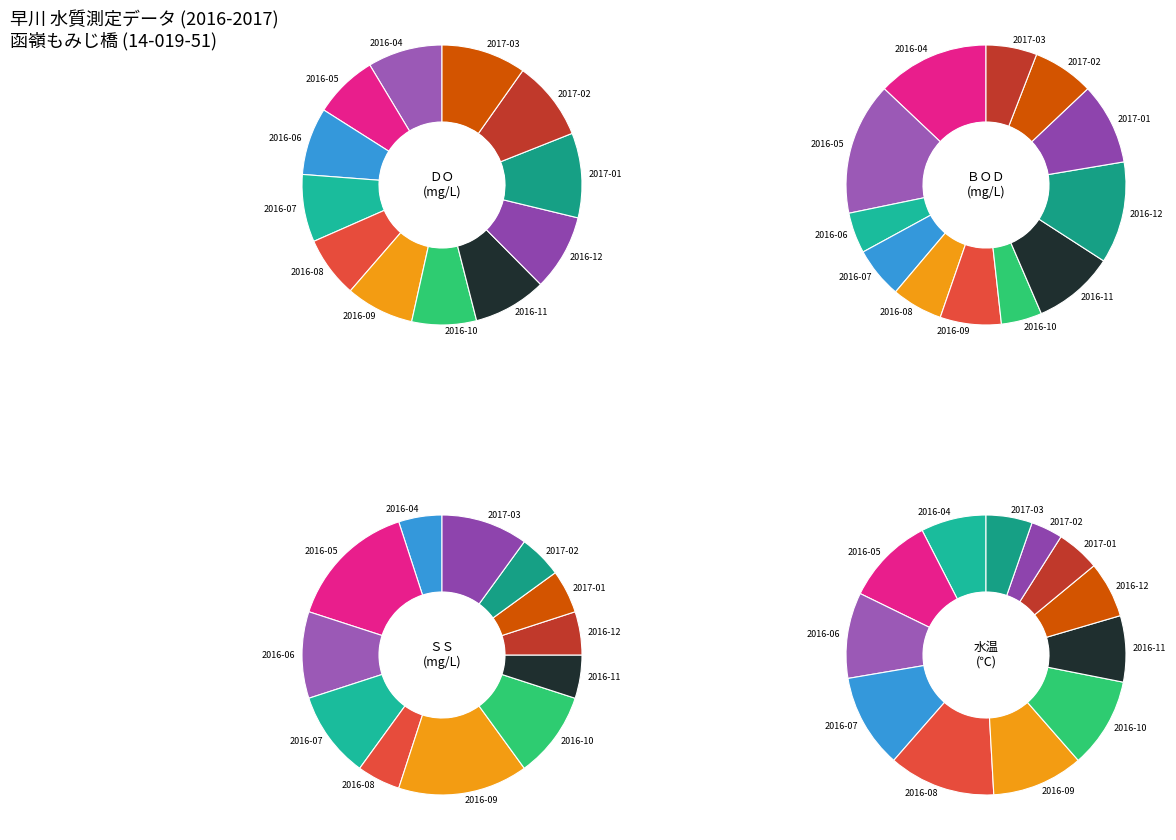

What percentage do 2017-02 and 2016-08 together represent?

16.5%